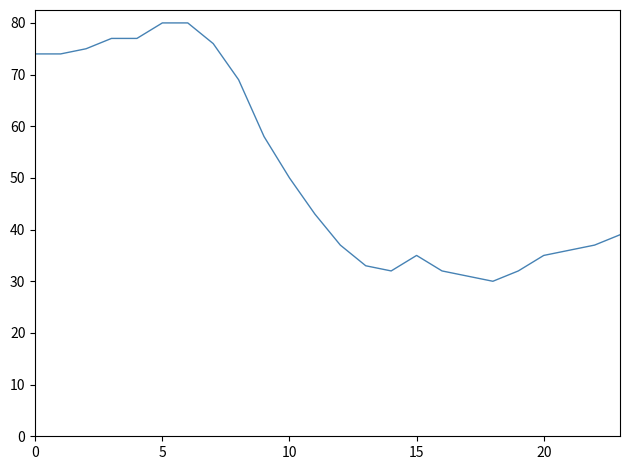

Does the chart display data point markers on the line(s)?

No